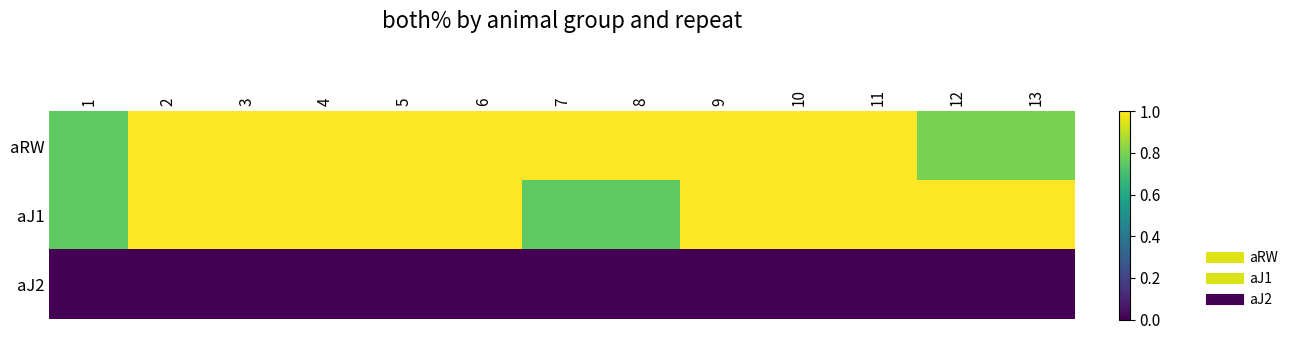

Reading left to right, list all the values displayed in this chart.

aRW: 1=0.8	2=1.0	3=1.0	4=1.0	5=1.0	6=1.0	7=1.0	8=1.0	9=1.0	10=1.0	11=1.0	12=0.8	13=0.8
aJ1: 1=0.8	2=1.0	3=1.0	4=1.0	5=1.0	6=1.0	7=0.8	8=0.8	9=1.0	10=1.0	11=1.0	12=1.0	13=1.0
aJ2: 1=0.0	2=0.0	3=0.0	4=0.0	5=0.0	6=0.0	7=0.0	8=0.0	9=0.0	10=0.0	11=0.0	12=0.0	13=0.0